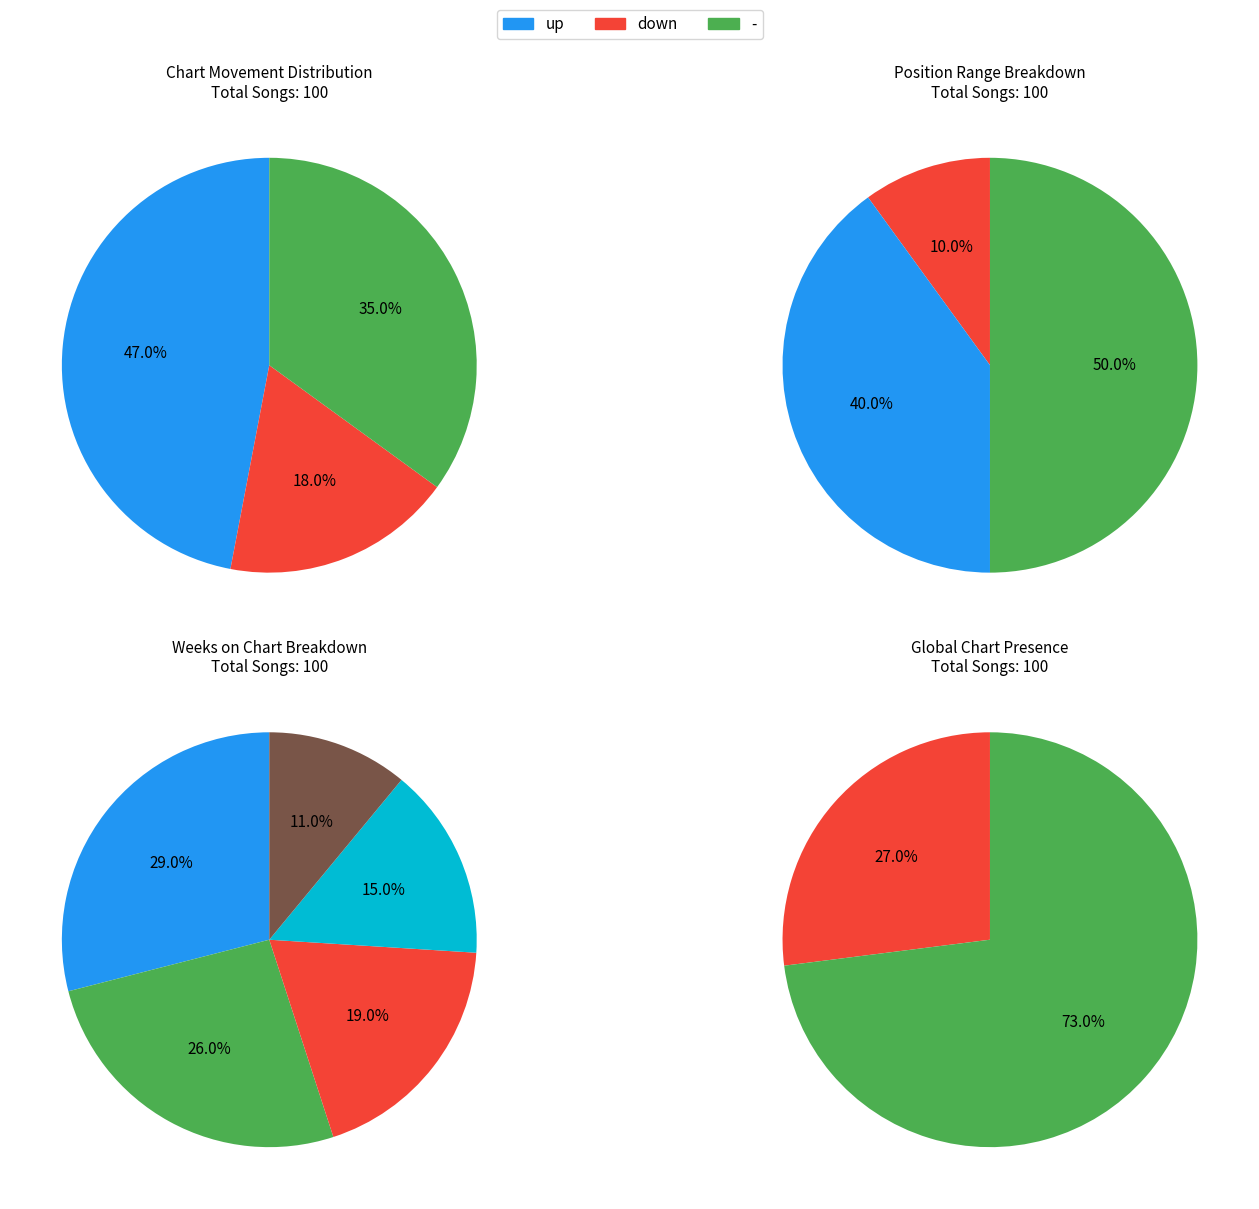

Which category has the smallest portion of the pie?

down